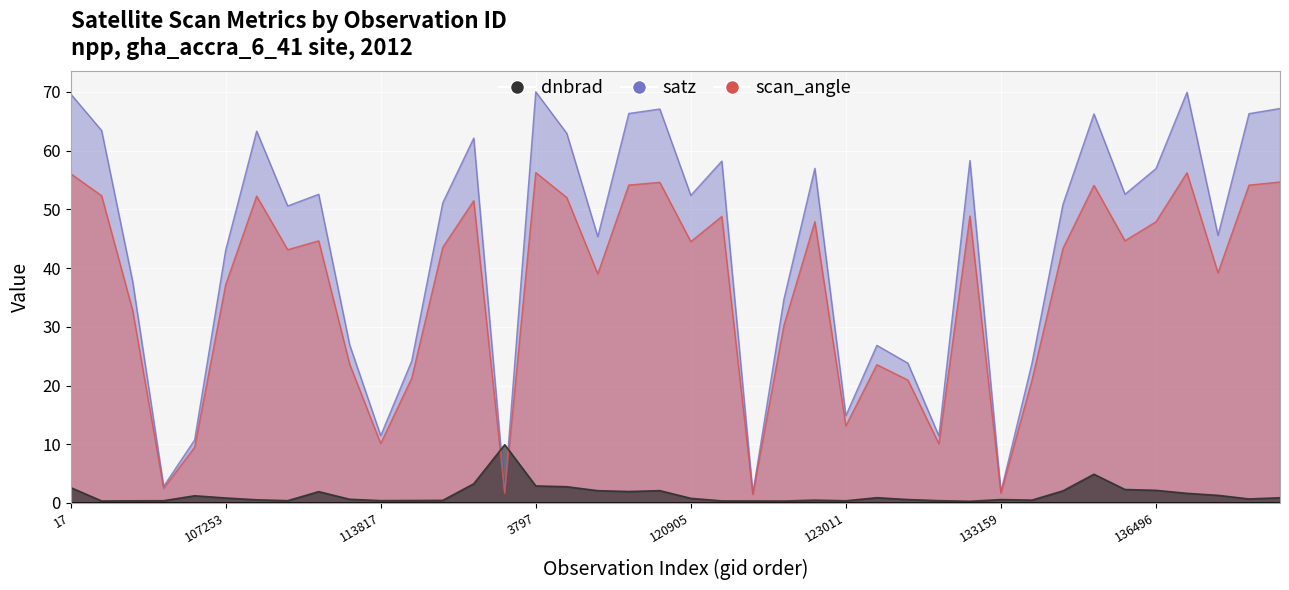

Where does the scan_angle series first go above 43?

17